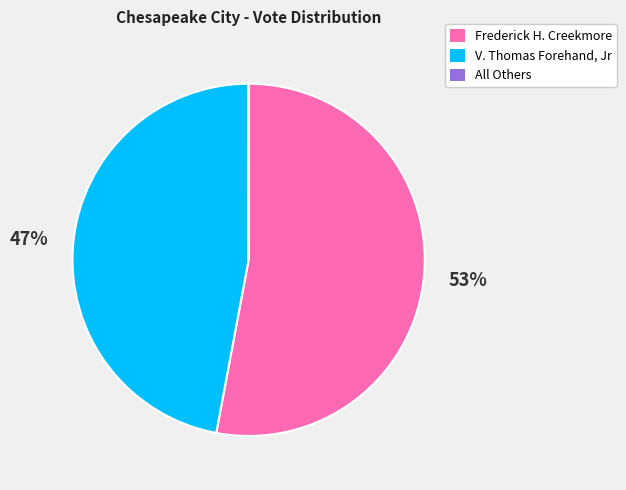

The V. Thomas Forehand, Jr slice represents 47% of the pie. True or false?

True